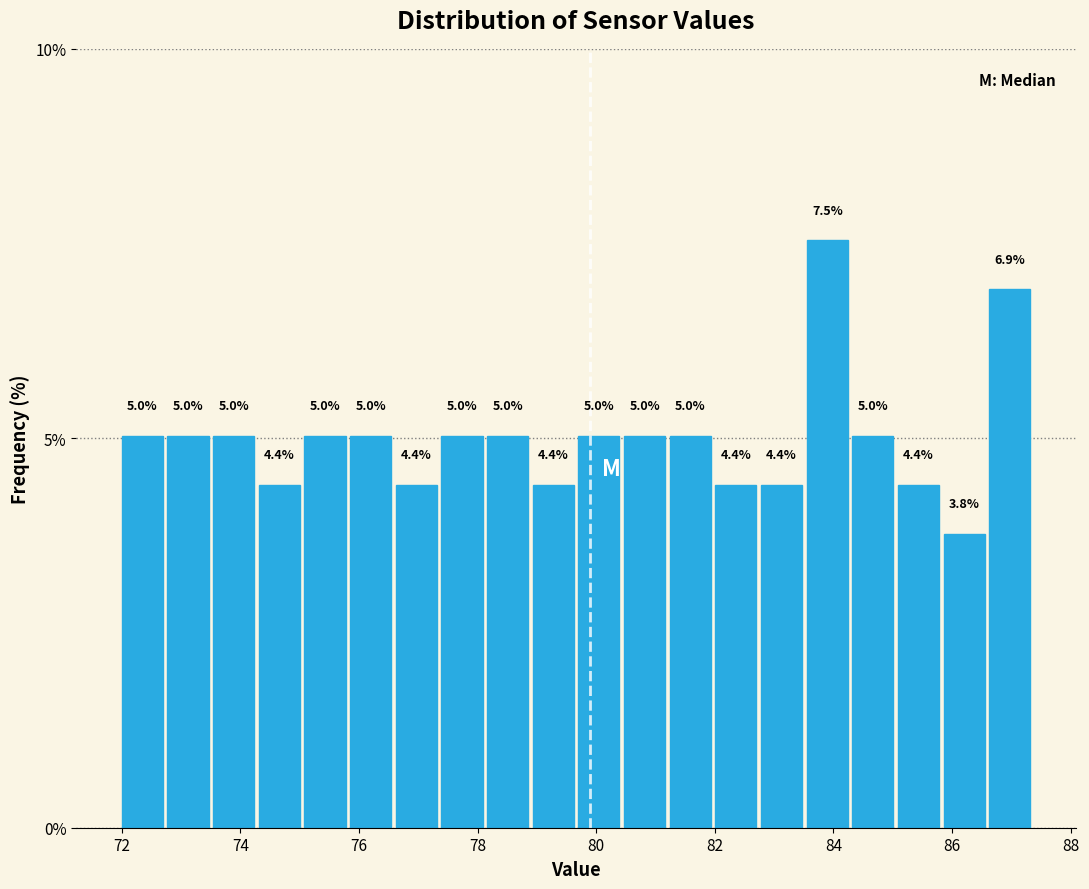

Read against the x-axis, roughly where is the centre of the tallest bar?

83.8